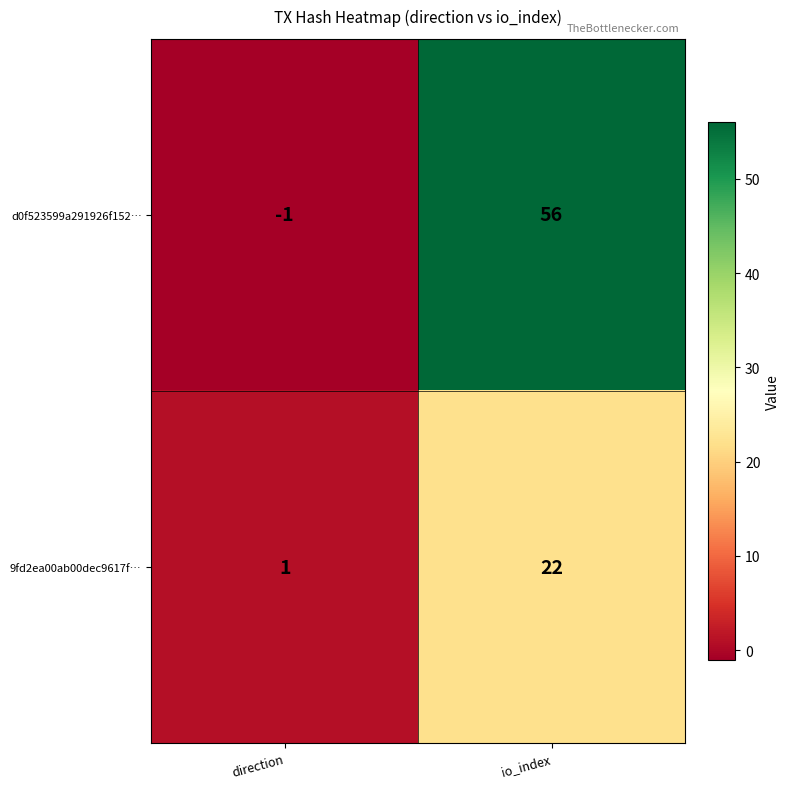

Reading right to left, list all the values displayed in this chart.

d0f523599a291926f152…: 56	-1
9fd2ea00ab00dec9617f…: 22	1